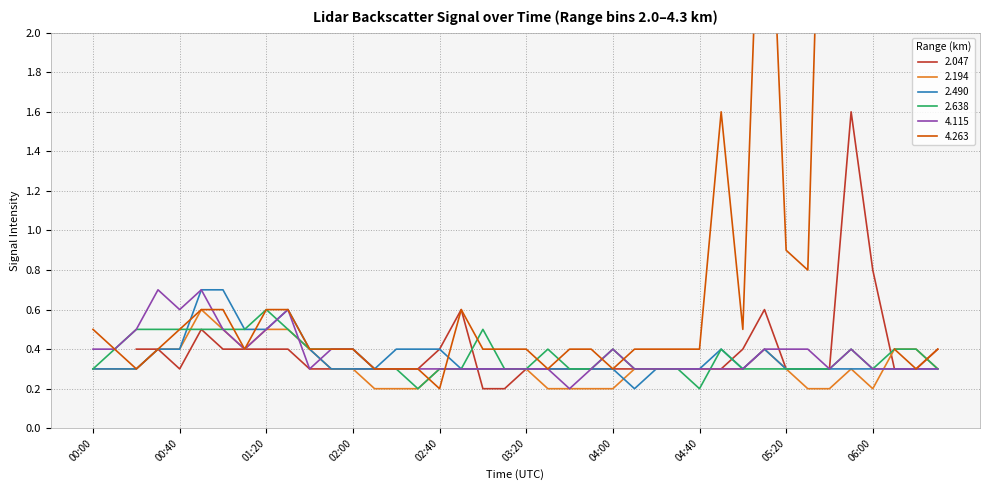

The value of 4.115 at 00:00 is 0.6. True or false?

False